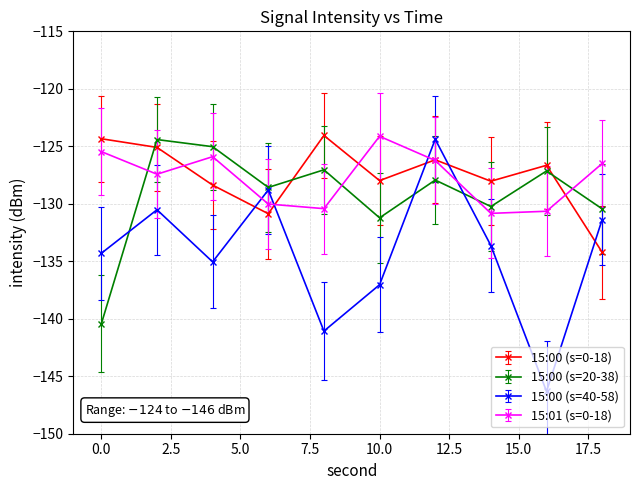

Which series has the widest spread of values?

15:00 (s=40-58)